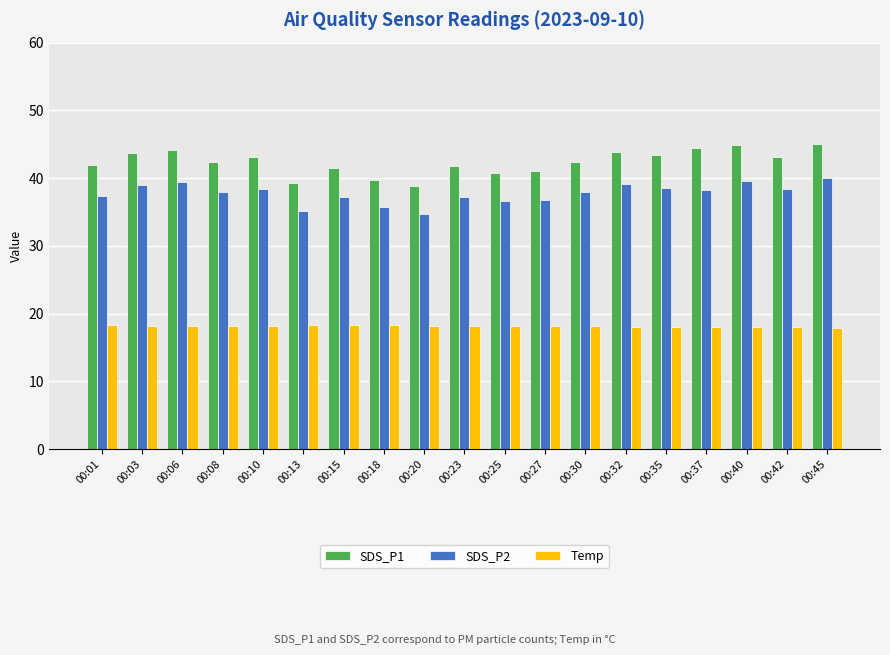

What is the value of the Temp bar at the 12th from the left?

18.1